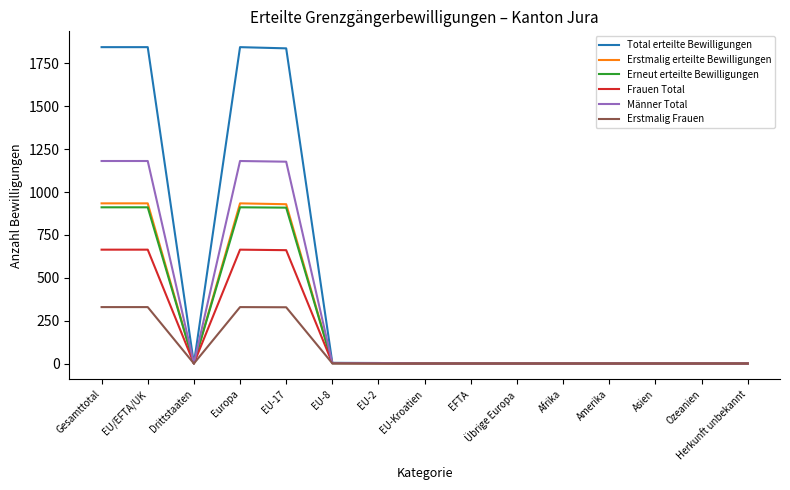

What is the total value across all series at Europa?

5864